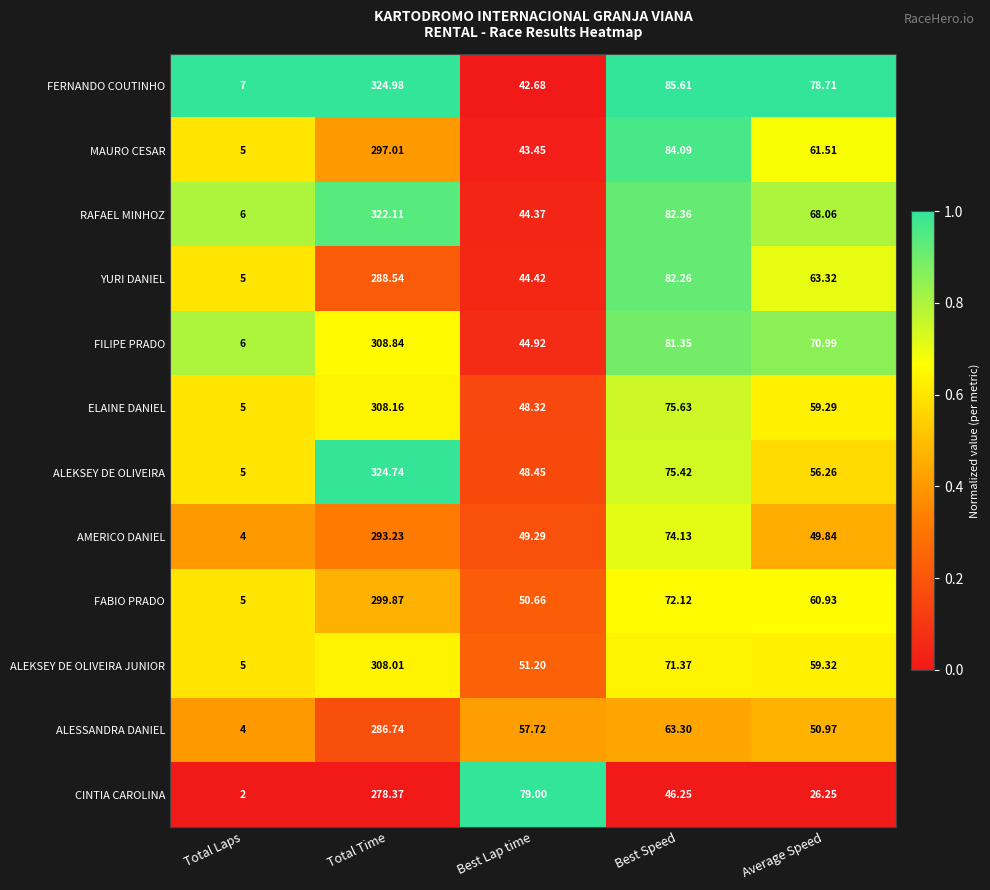

Which category has the highest value across all series?

Total Time